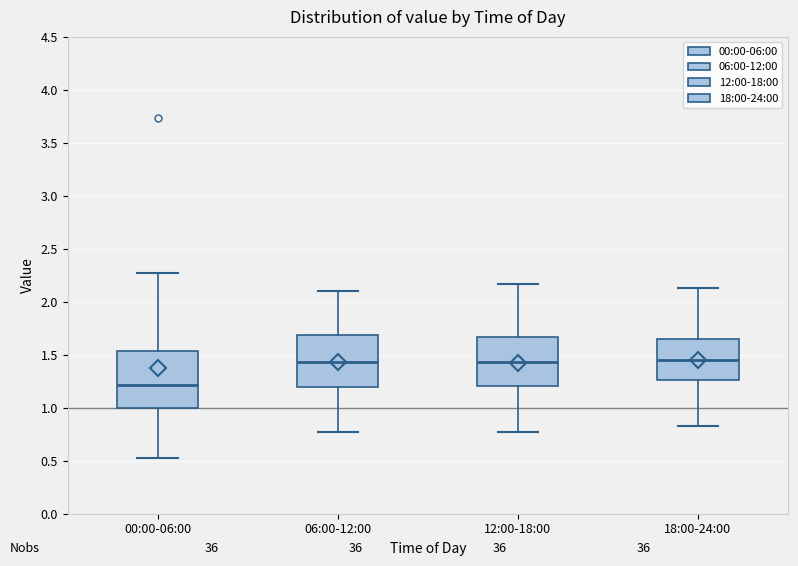

Reading left to right, transcribe this box plot: for each box, give where its median line is, the range the box spans, and where its two whiskers end, as read against the y-axis. The values are not printed on the chart, so give them approximately, as read against the axis.

00:00-06:00: median 1.20, box 1.00 to 1.55, whiskers 0.55 to 2.25
06:00-12:00: median 1.45, box 1.20 to 1.70, whiskers 0.75 to 2.10
12:00-18:00: median 1.45, box 1.20 to 1.65, whiskers 0.75 to 2.15
18:00-24:00: median 1.45, box 1.25 to 1.65, whiskers 0.85 to 2.15